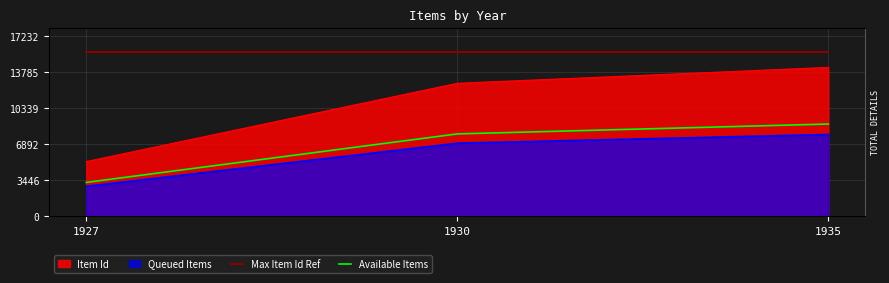

Which label corresponds to the largest value in the chart?

1927